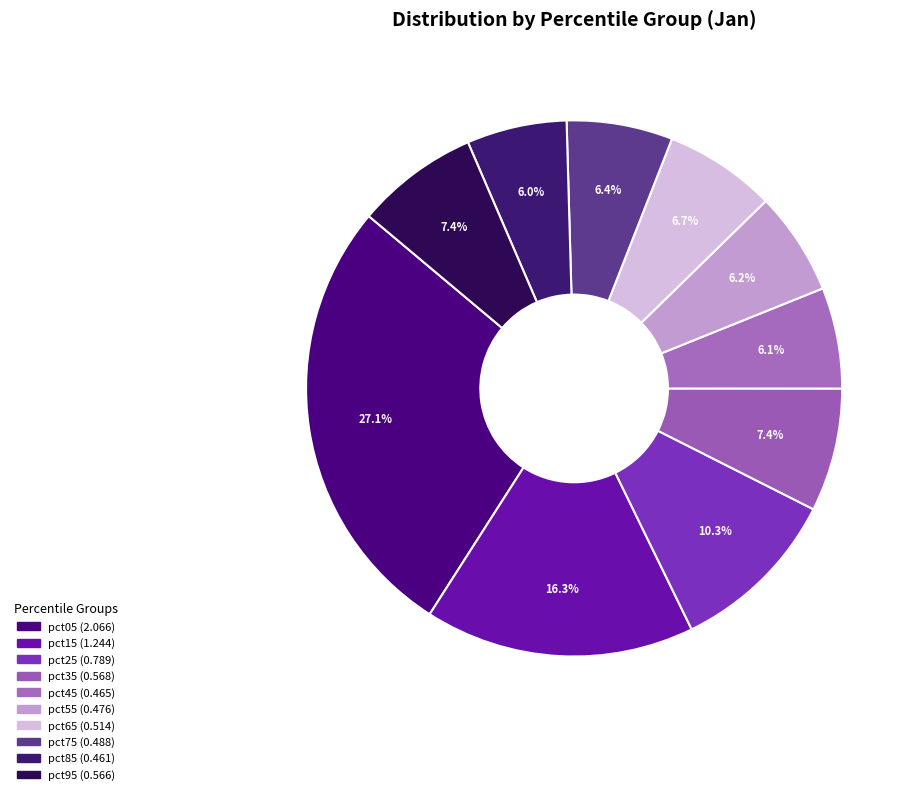

What percentage is NOT represented by pct65?

93.3%